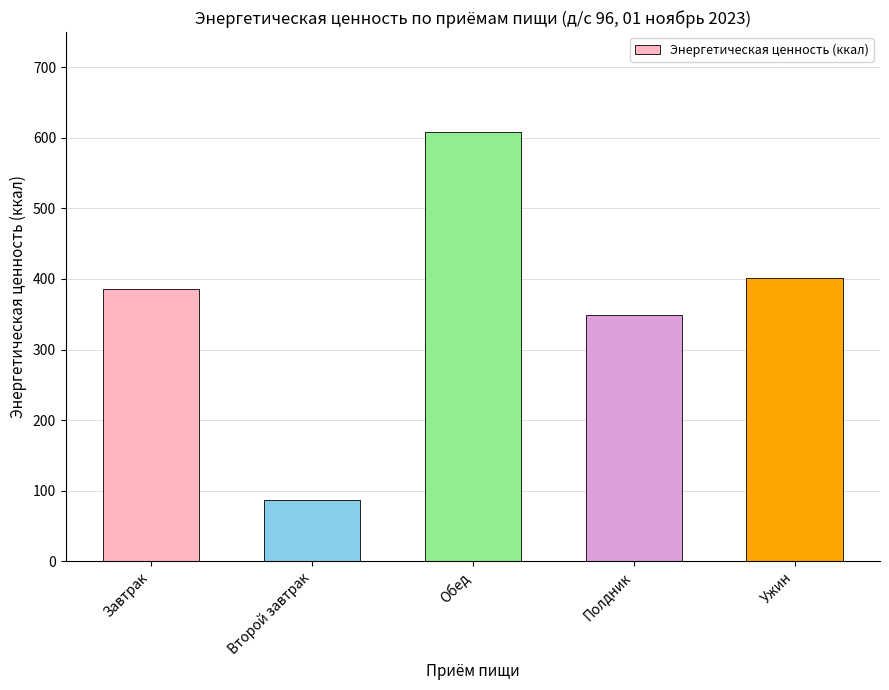

What is the ratio of the value at Второй завтрак to the value at Завтрак?

0.2